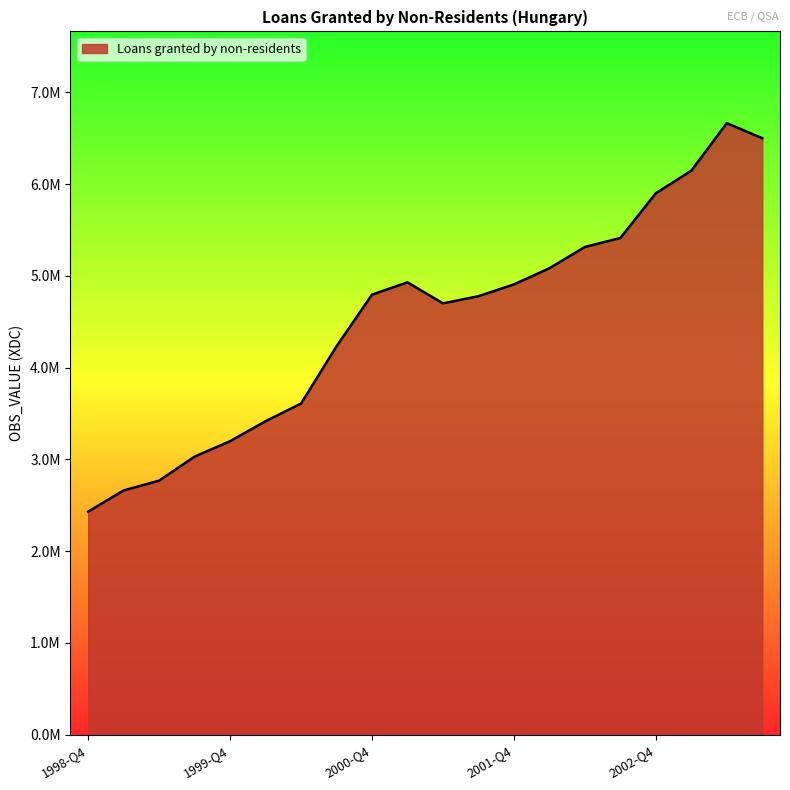

Reading left to right, transcribe all the data shown in this chart.

1998-Q4=2430735	1999-Q1=2661605	1999-Q2=2768189	1999-Q3=3030180	1999-Q4=3197847	2000-Q1=3415774	2000-Q2=3608109	2000-Q3=4232150	2000-Q4=4794372	2001-Q1=4928606	2001-Q2=4699515	2001-Q3=4777593	2001-Q4=4905961	2002-Q1=5082082	2002-Q2=5313971	2002-Q3=5411966	2002-Q4=5899160	2003-Q1=6145193	2003-Q2=6663193	2003-Q3=6498846